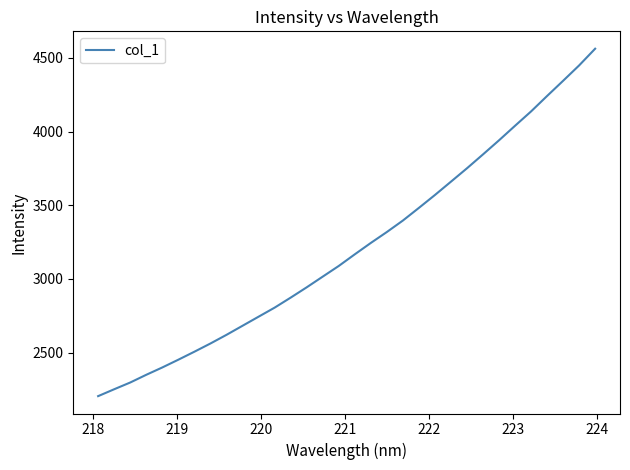

What is the maximum value shown in the chart?

4563.1